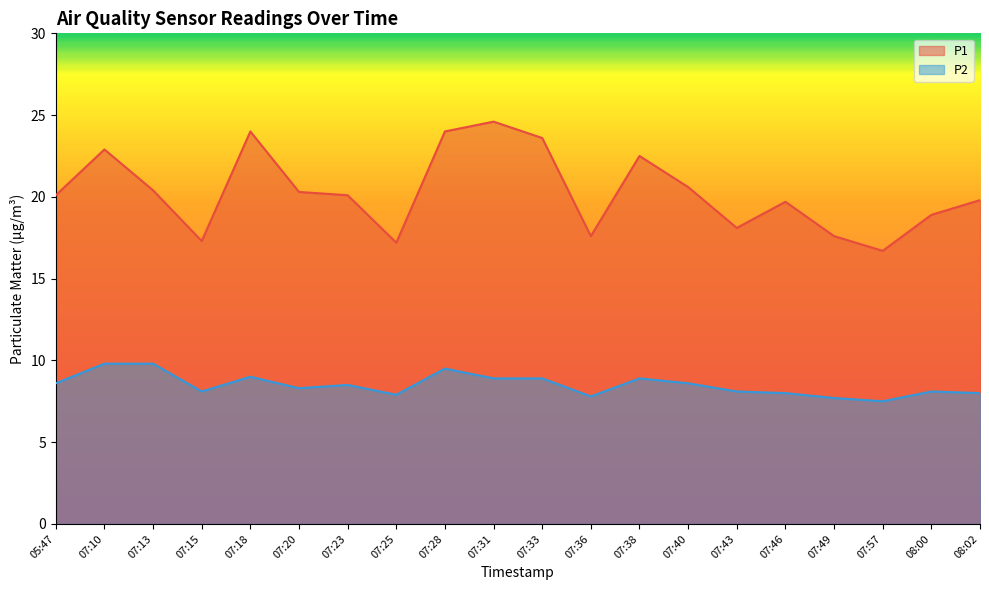

What is the label of the 1st point from the left?

05:47